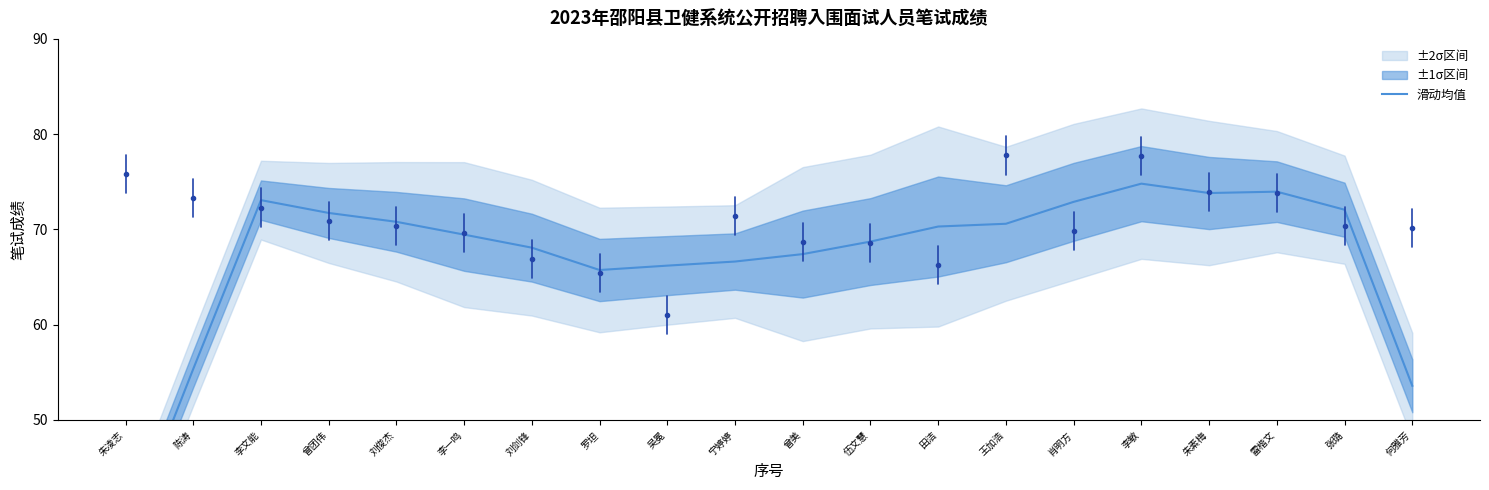

How many points are higher than both their immediate neighbors (excluding endpoints)?

3